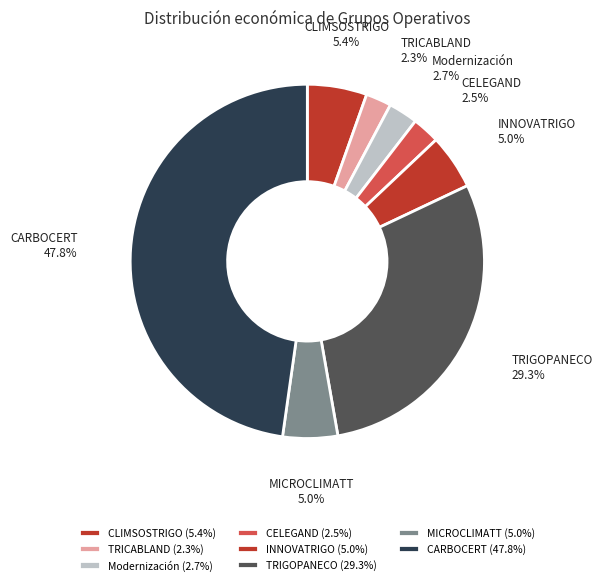

What is the total percentage of INNOVATRIGO and MICROCLIMATT?

10.0%